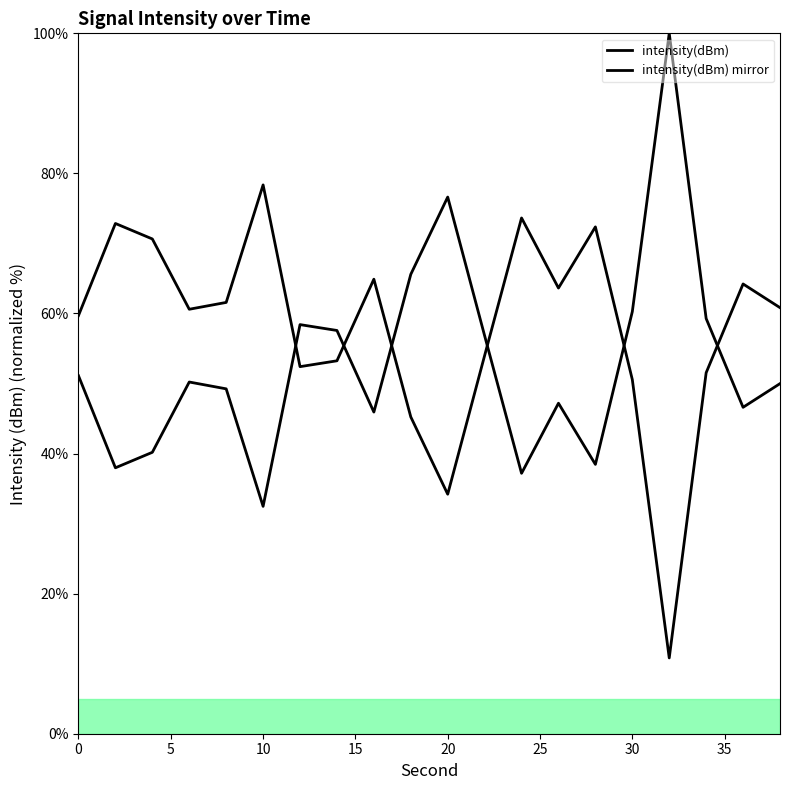

Is this an area chart (filled region under the line)?

Yes